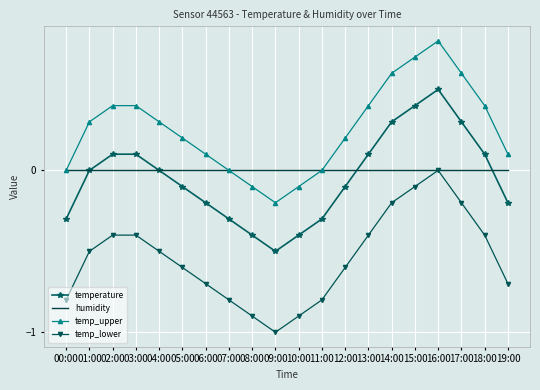

Where is the first local minimum for temp_lower?

09:00